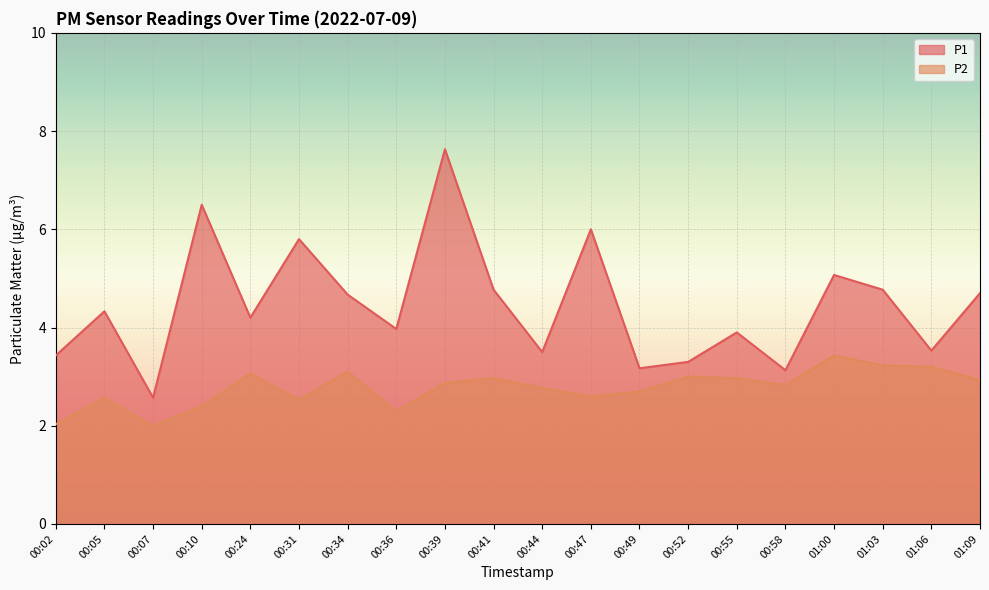

What is the difference between the maximum and second lowest values in the P2 series?

1.4